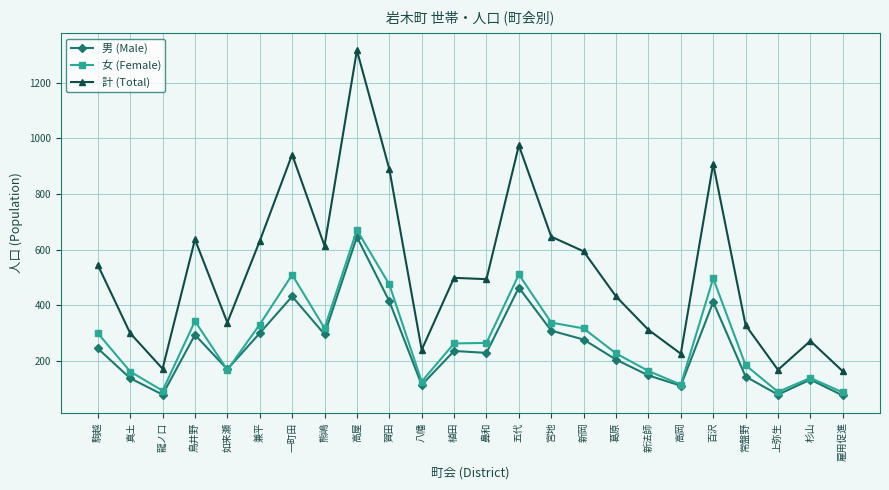

What is the value of the 男 (Male) point at the 10th from the left?

415